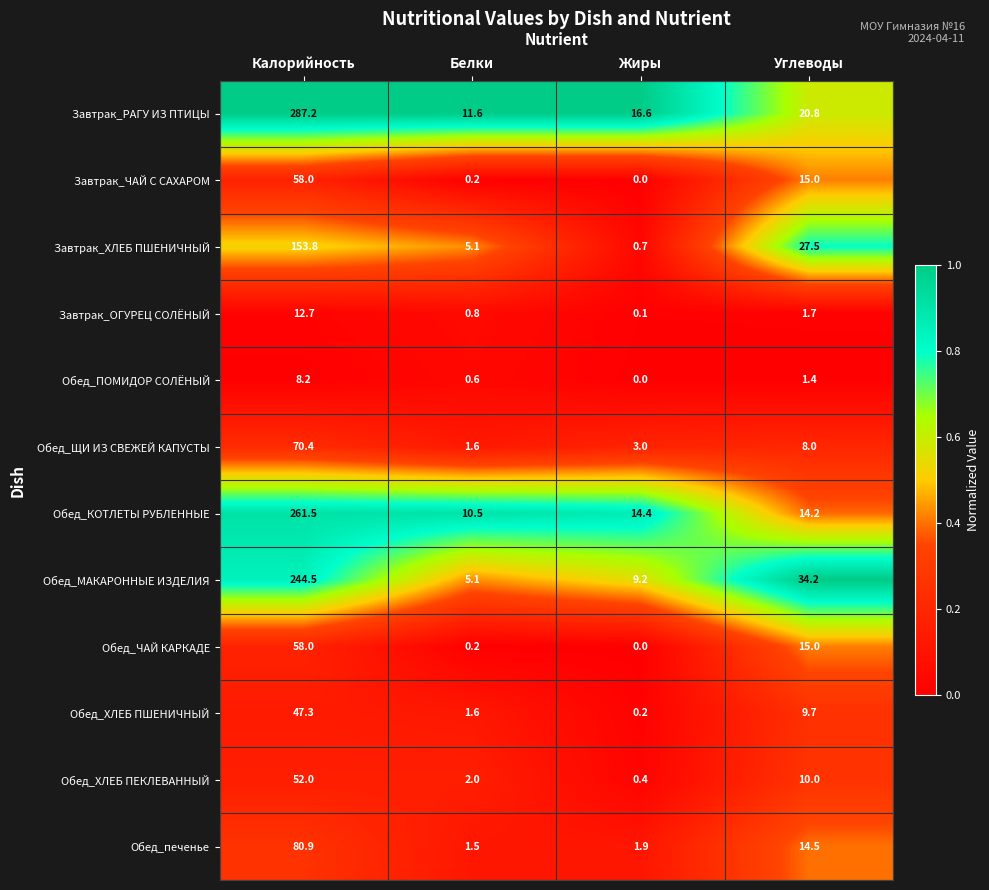

At which category does the chart reach its minimum across all series?

Жиры